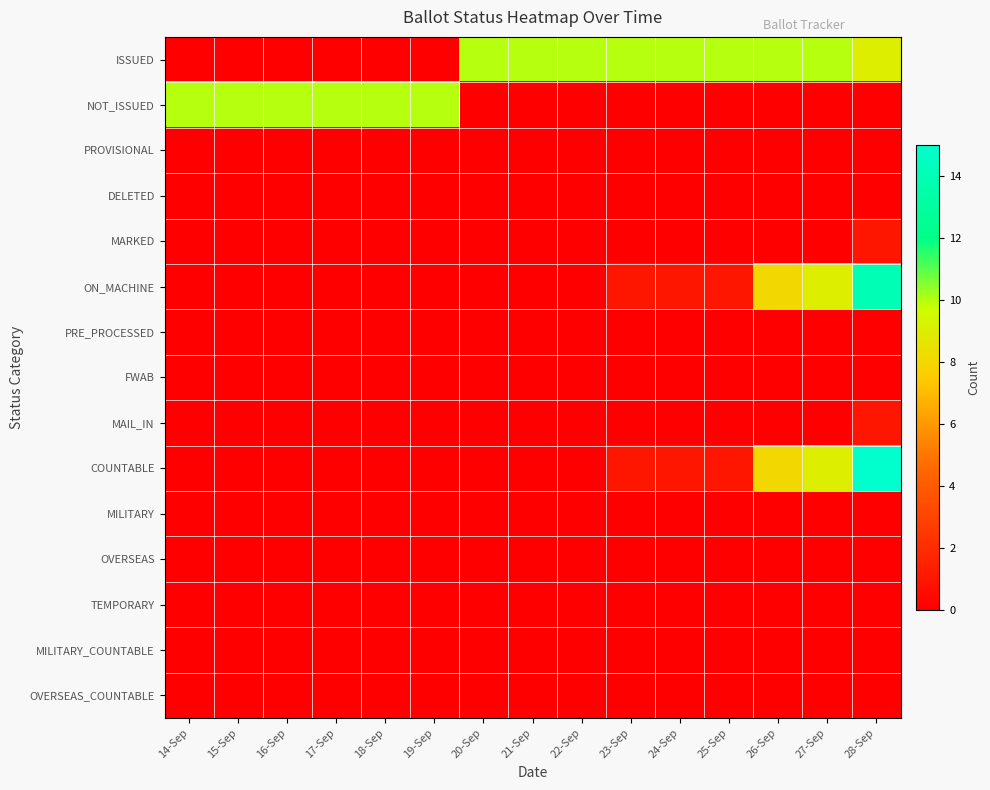

Which series changed the most between 20-Sep and 21-Sep?

ISSUED